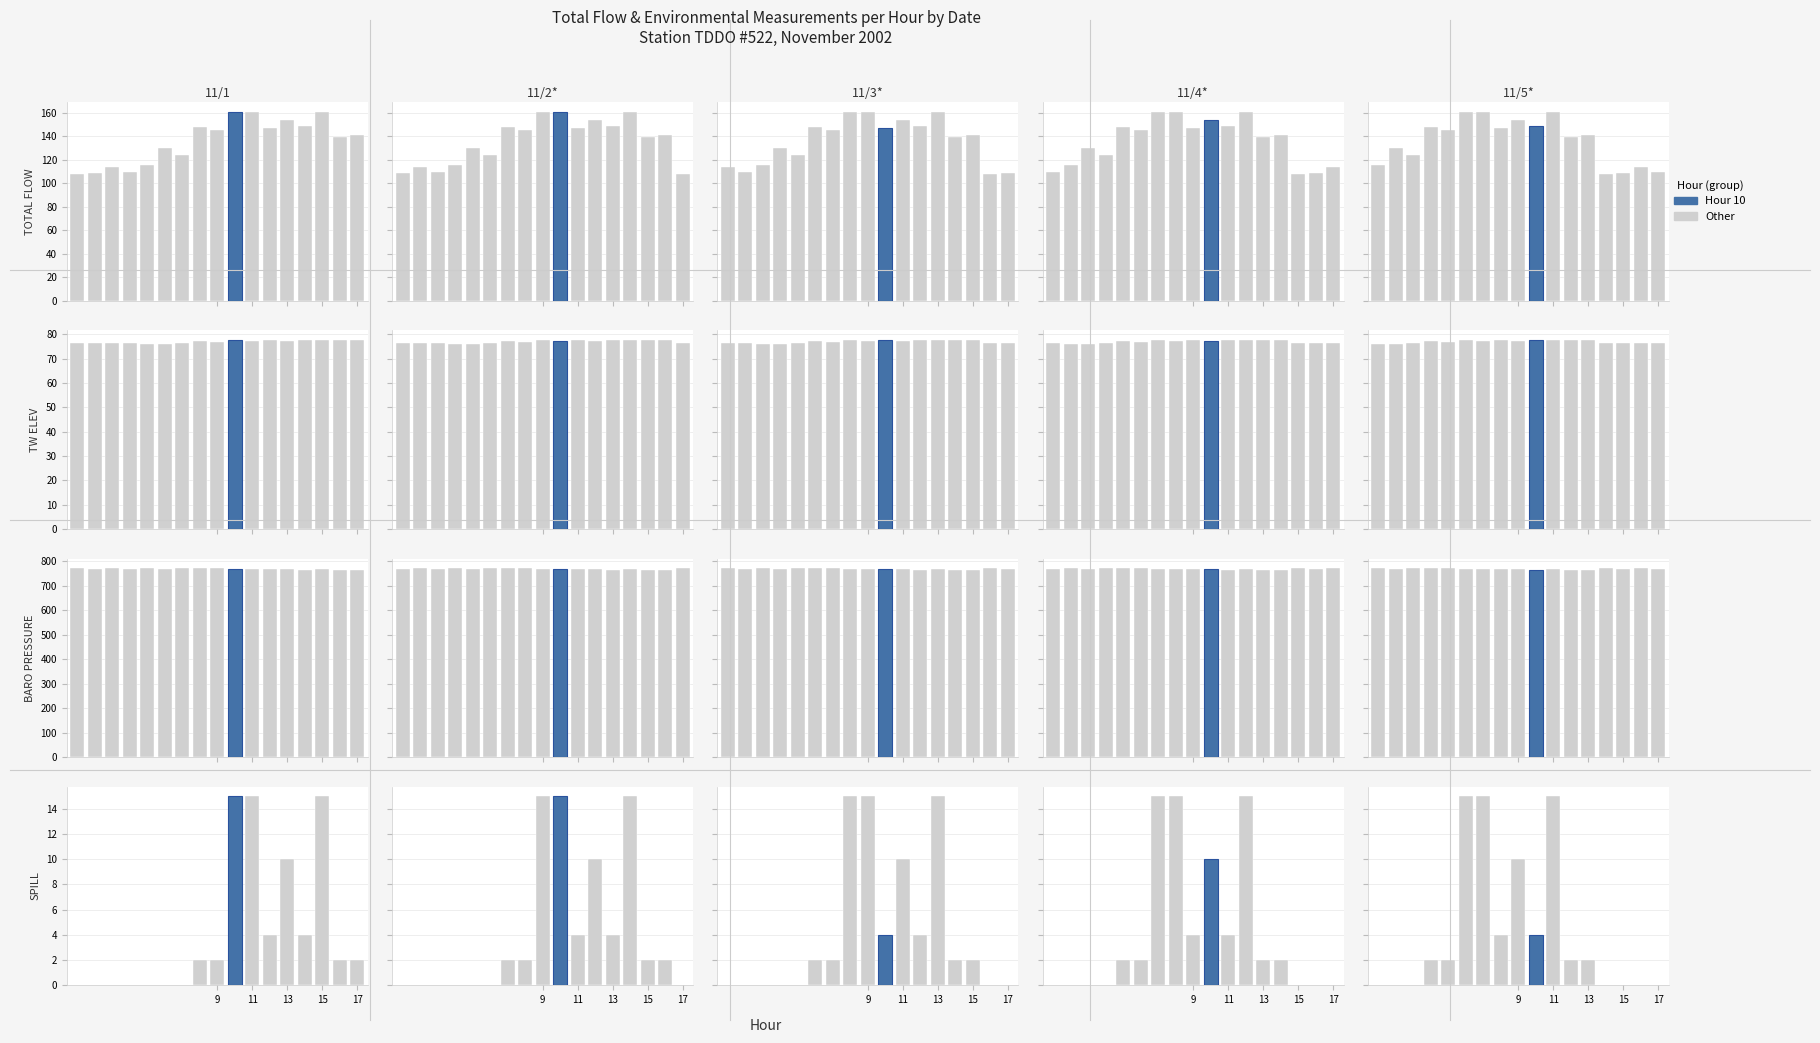

What is the label of the 14th bar from the right?

13